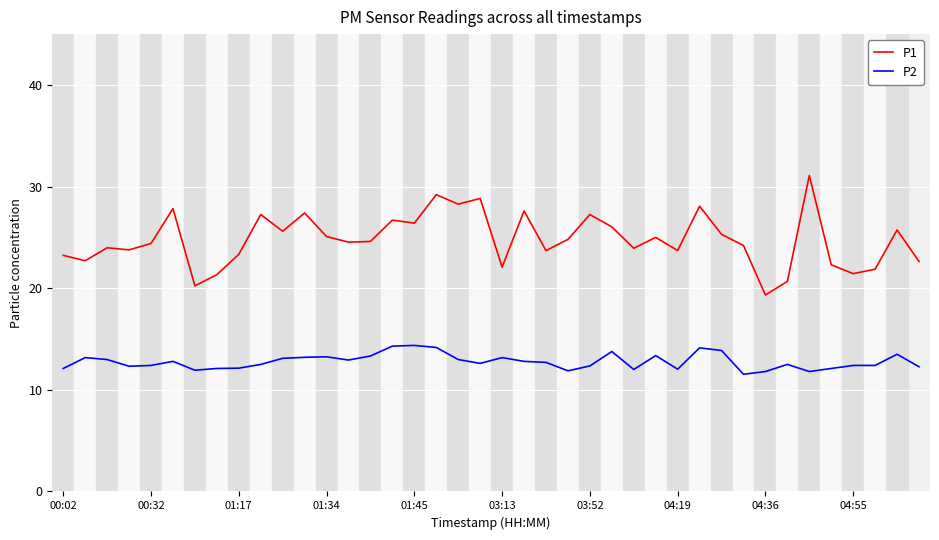

Which series has the largest range (max minus min)?

P1